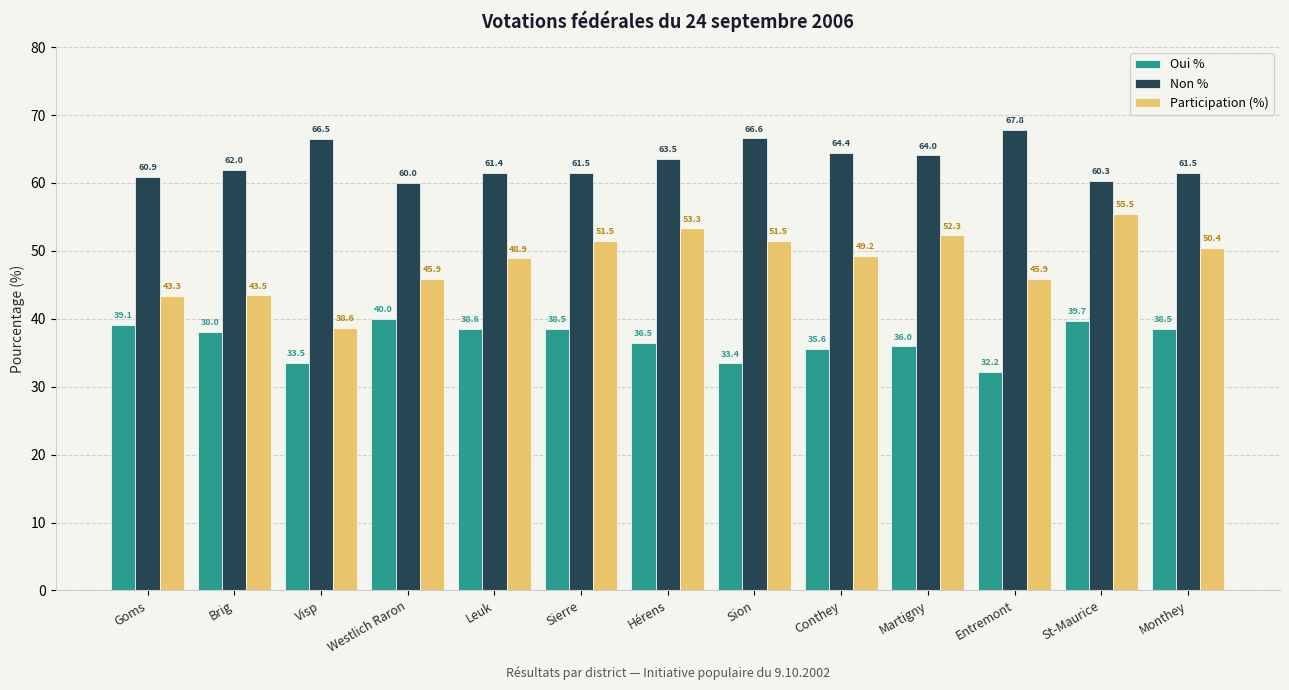

The Participation (%) series shows 45.9 at Westlich Raron. True or false?

True